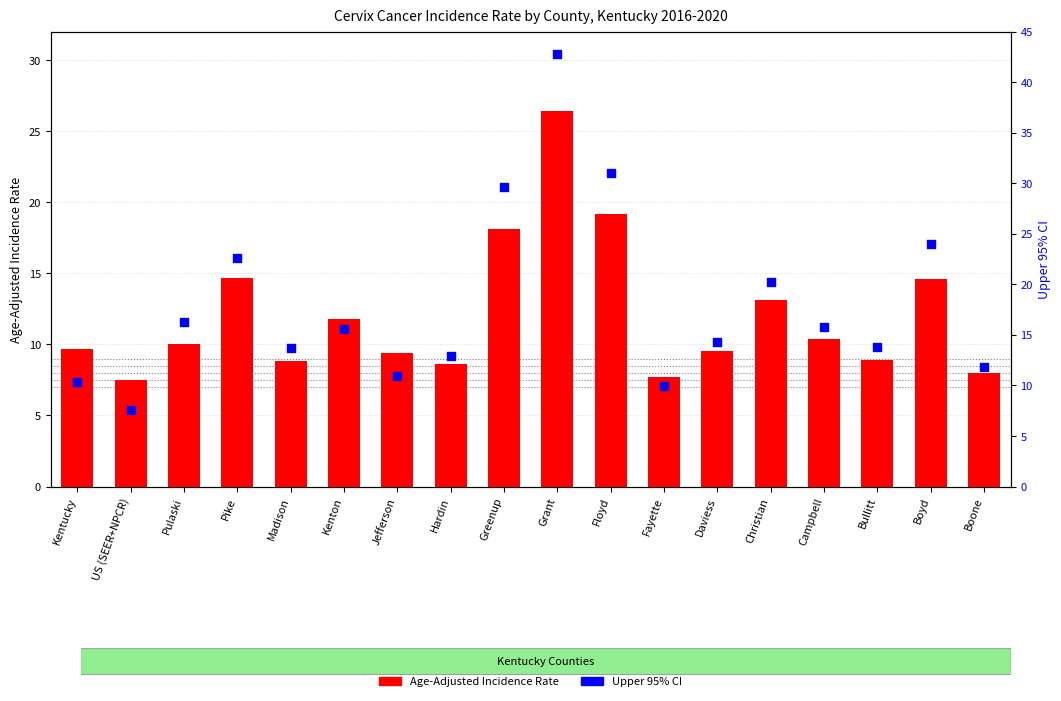

Is the value of Age-Adjusted Incidence Rate at US (SEER+NPCR) greater than the value of Upper 95% CI at Floyd?

No